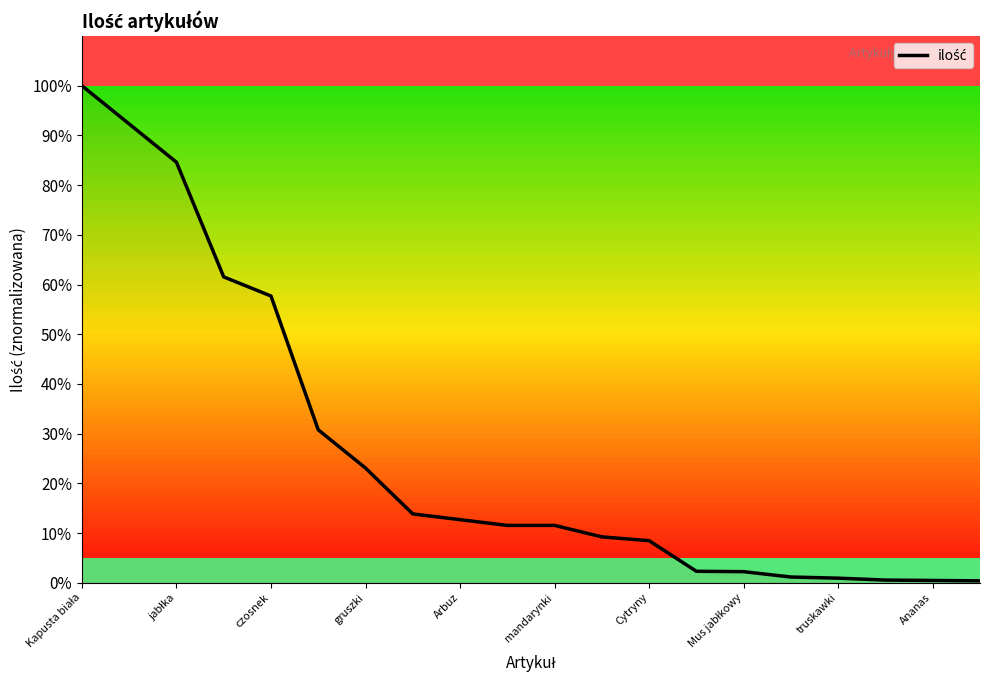

What is the difference between the maximum and minimum values?

99.6